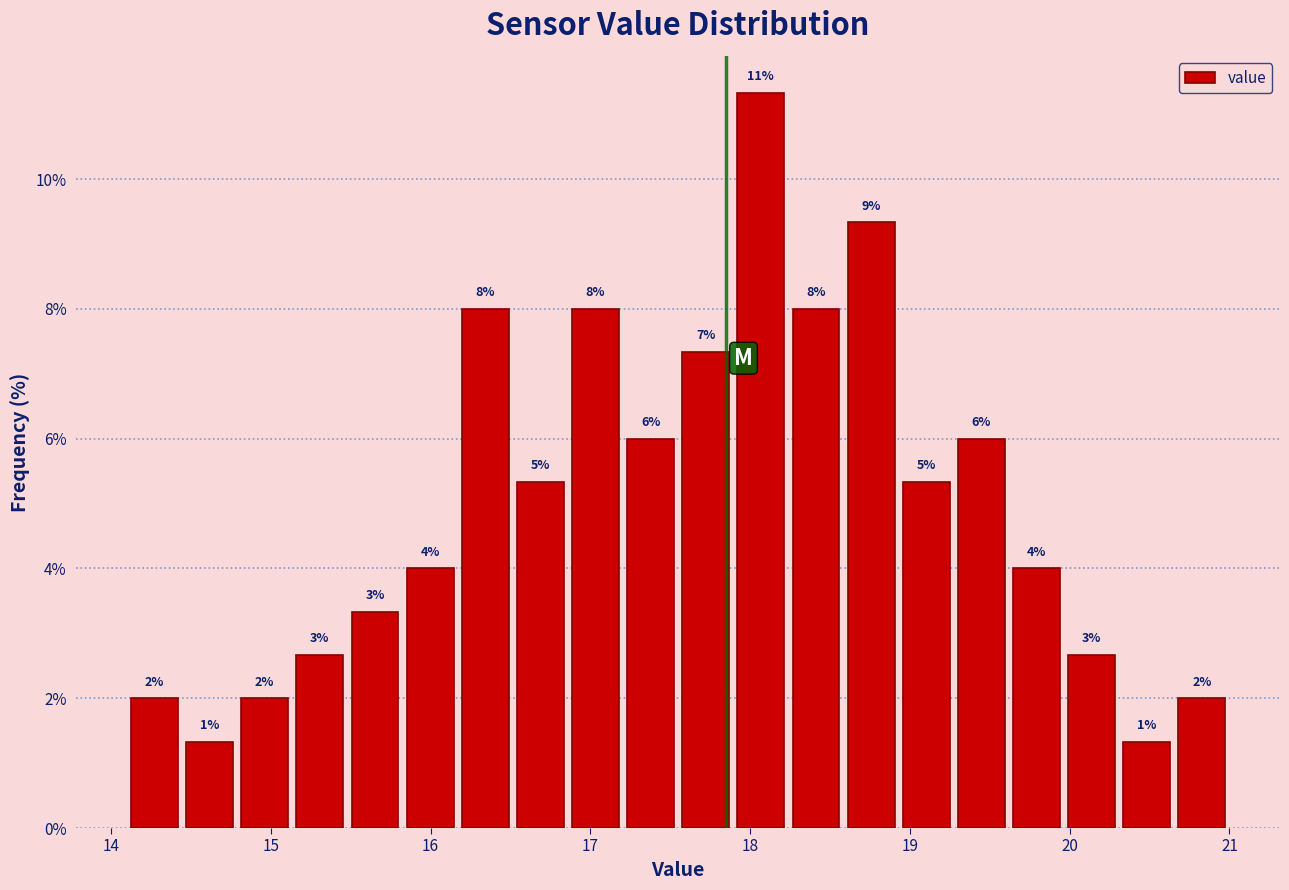

Around what value on the x-axis is the tallest bar? Give the approximate position of its centre, as read against the axis.

18.1